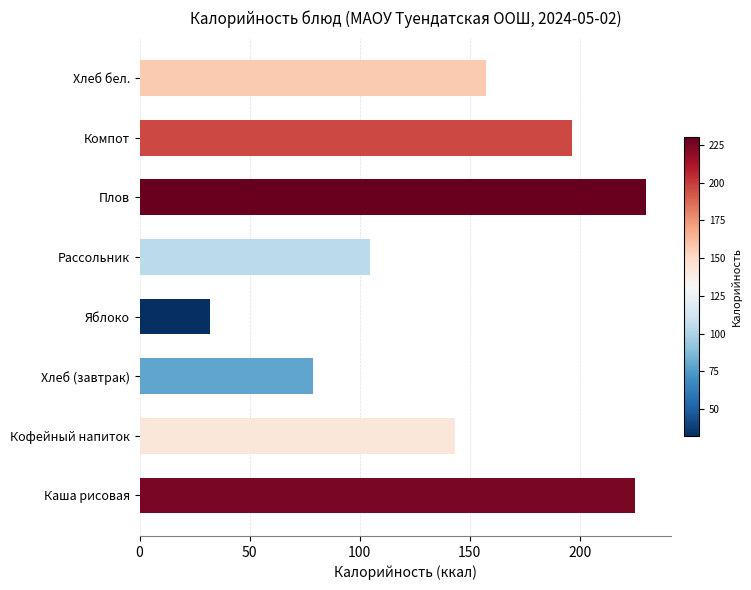

Rank the categories by value from highest to lowest.

Плов, Каша рисовая, Компот, Хлеб бел., Кофейный напиток, Рассольник, Хлеб (завтрак), Яблоко